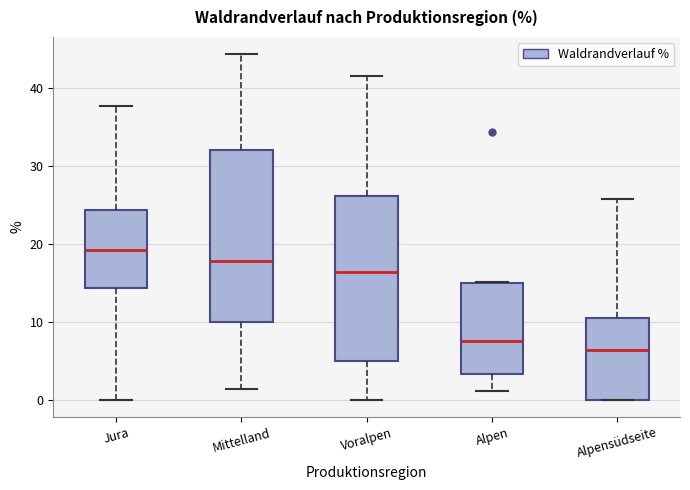

Which box's median line is the lowest?

Alpensüdseite